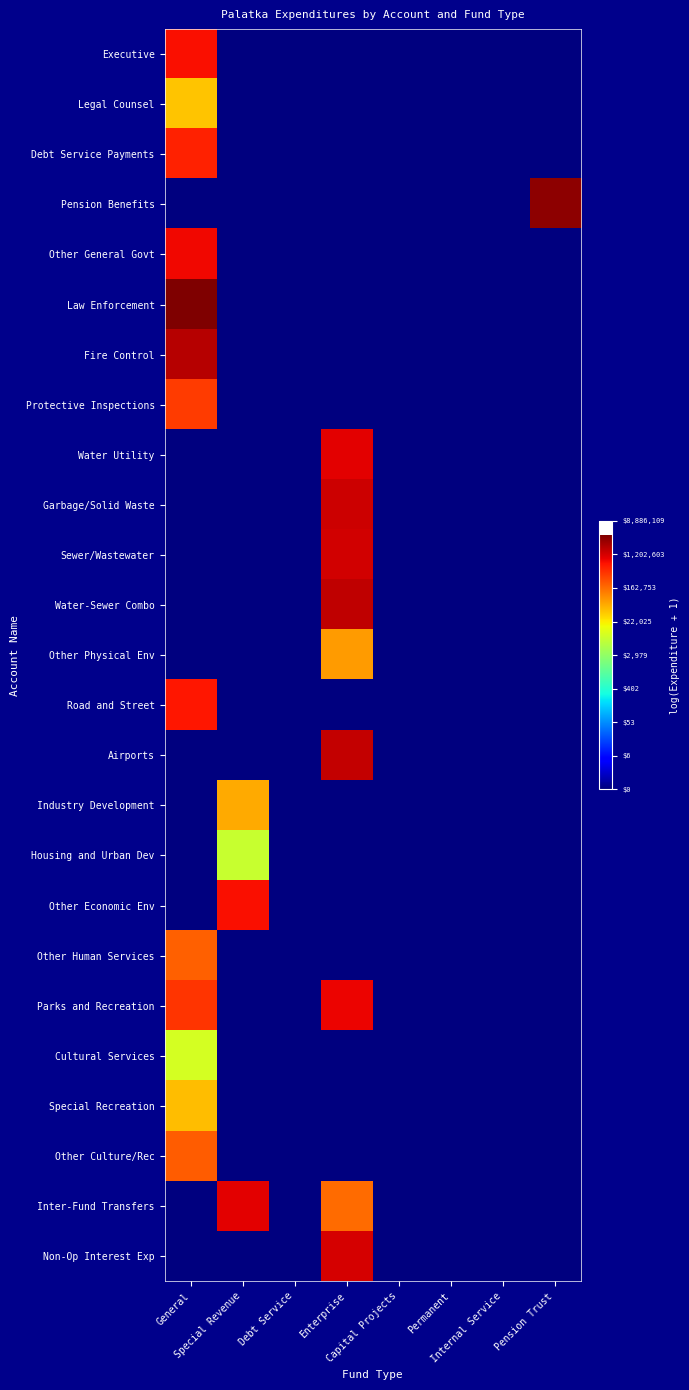

At which category is the sum across all series the highest?

General